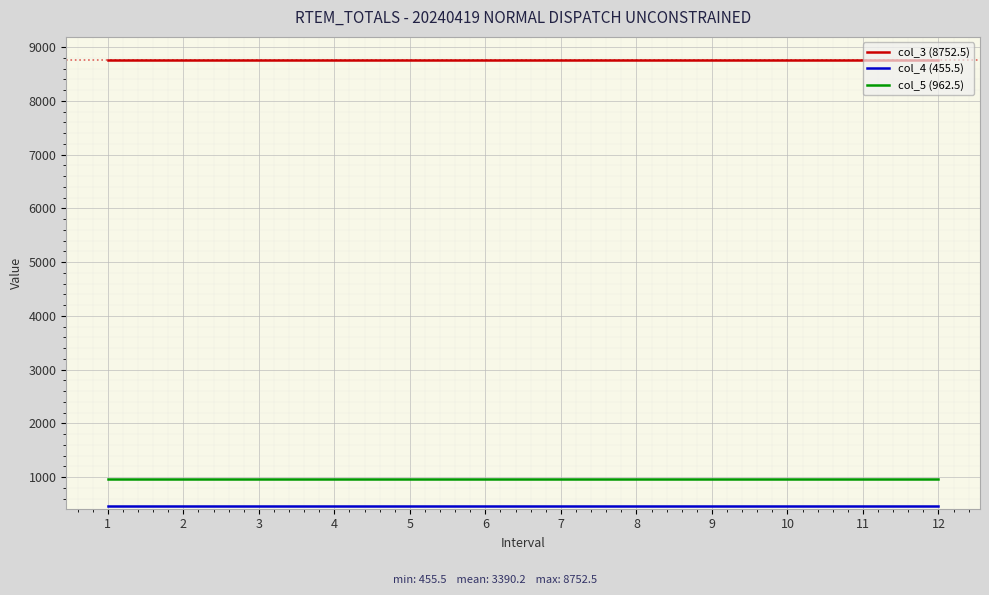

True or false: col_3 (8752.5) and col_5 (962.5) intersect in this chart.

False